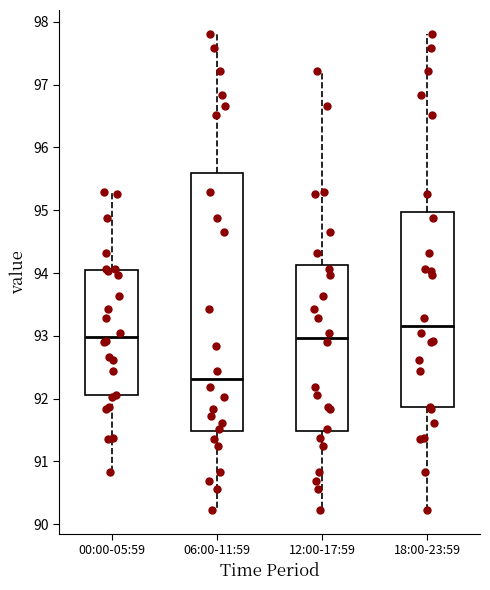

Where is the upper edge of the box for 00:00-05:59 on the y-axis? The values are not printed on the chart, so give them approximately, as read against the axis.

94.0